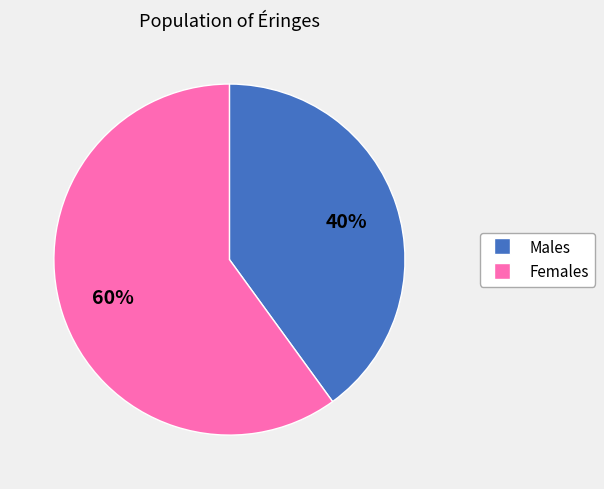

To the nearest percent, what percentage of the pie is Males?

40%